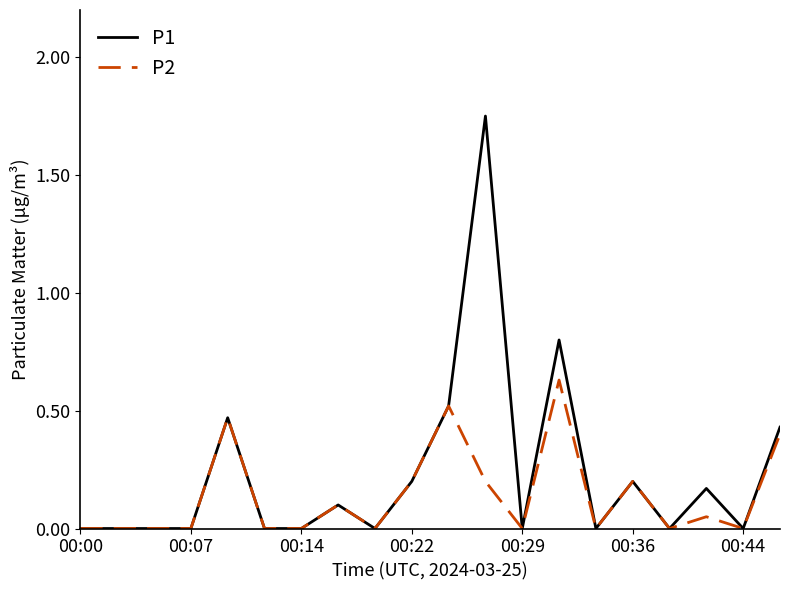

List the series in order of their overall mean, lowest first.

P2, P1